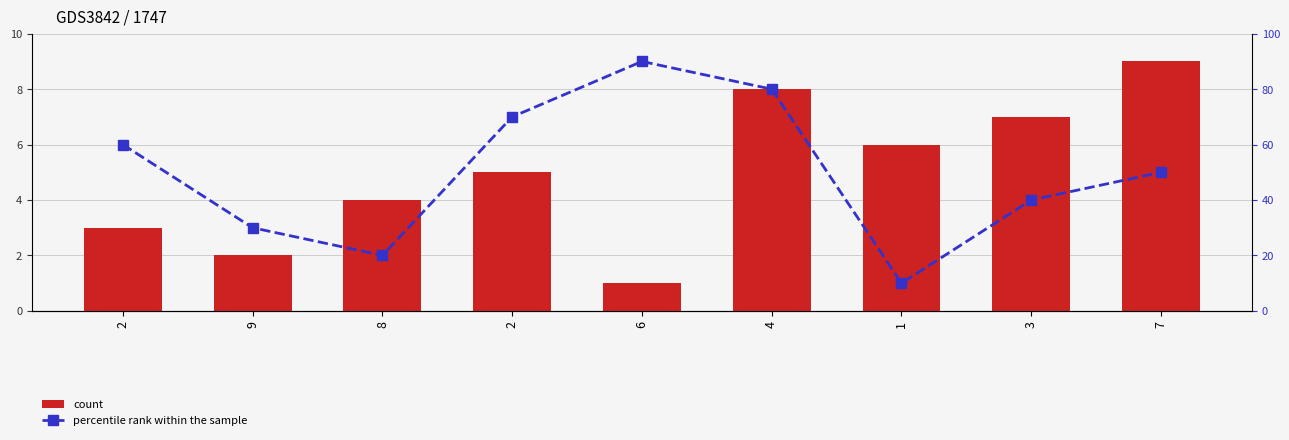

What is the difference between the second highest and second lowest values in the count series?

6